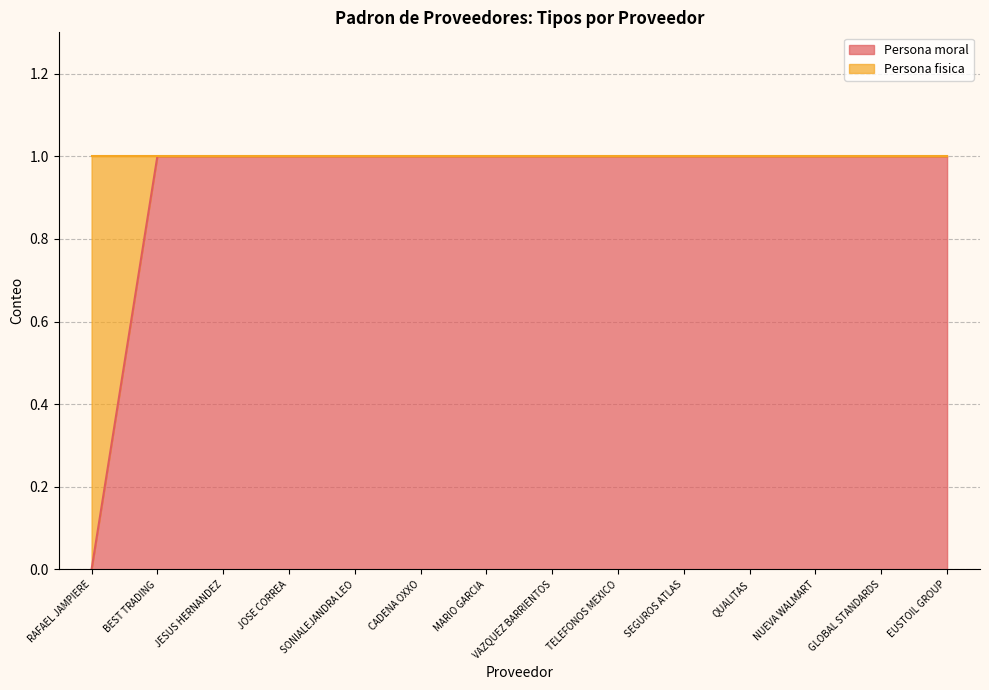

What is the label of the 4th point from the left?

JOSE CORREA